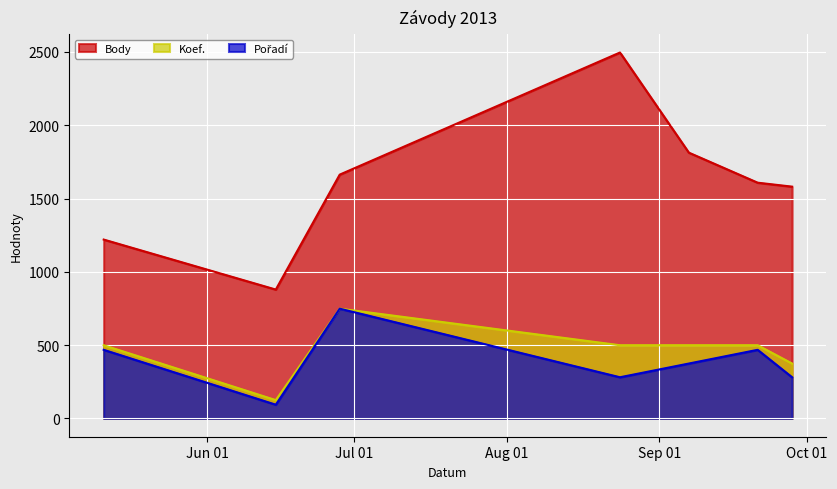

True or false: Body has more than 2 points higher than both neighbors.

False